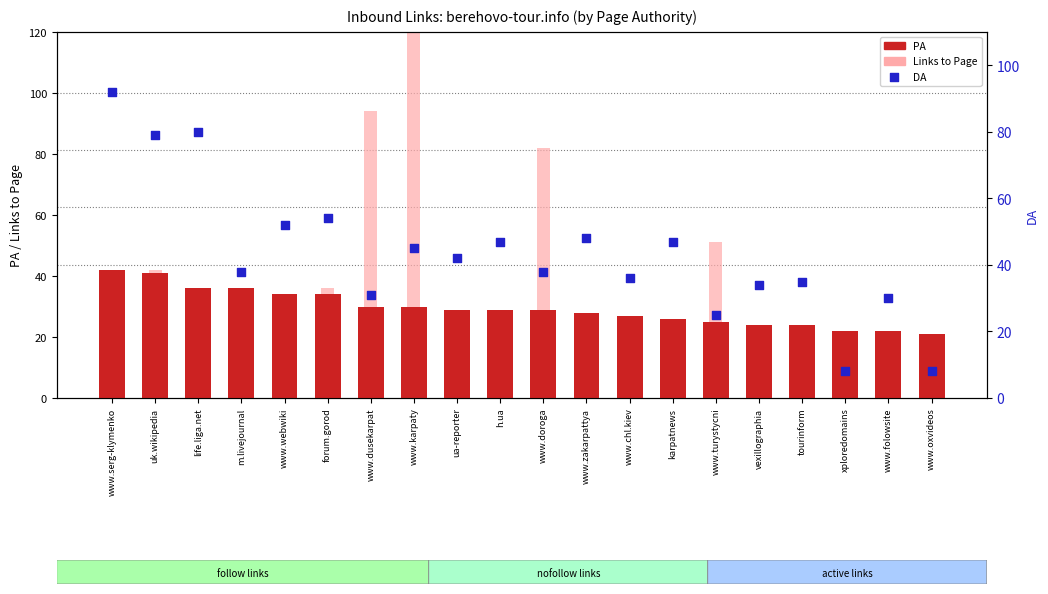

Which series has the largest total across all categories?

DA